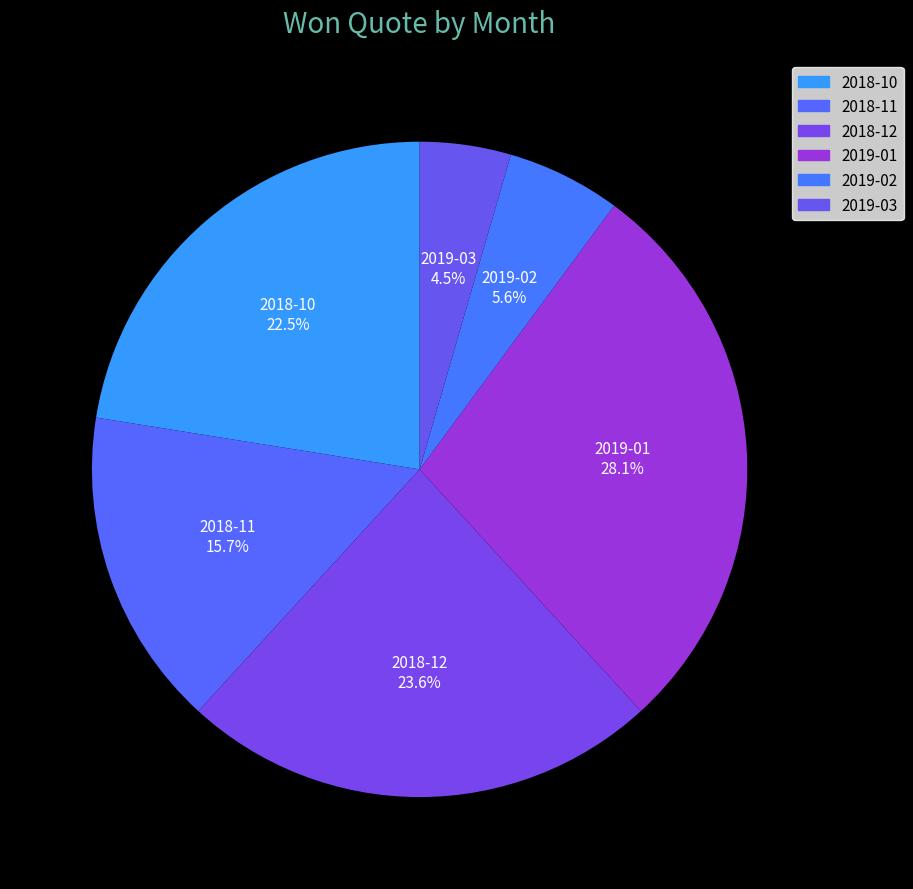

Which slice is the smallest?

2019-03